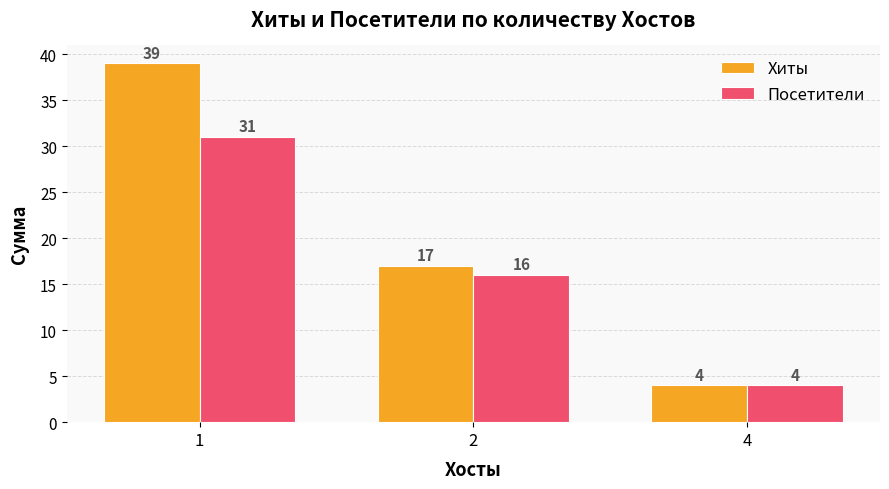

Is the value of Посетители at 1 greater than the value of Хиты at 1?

No